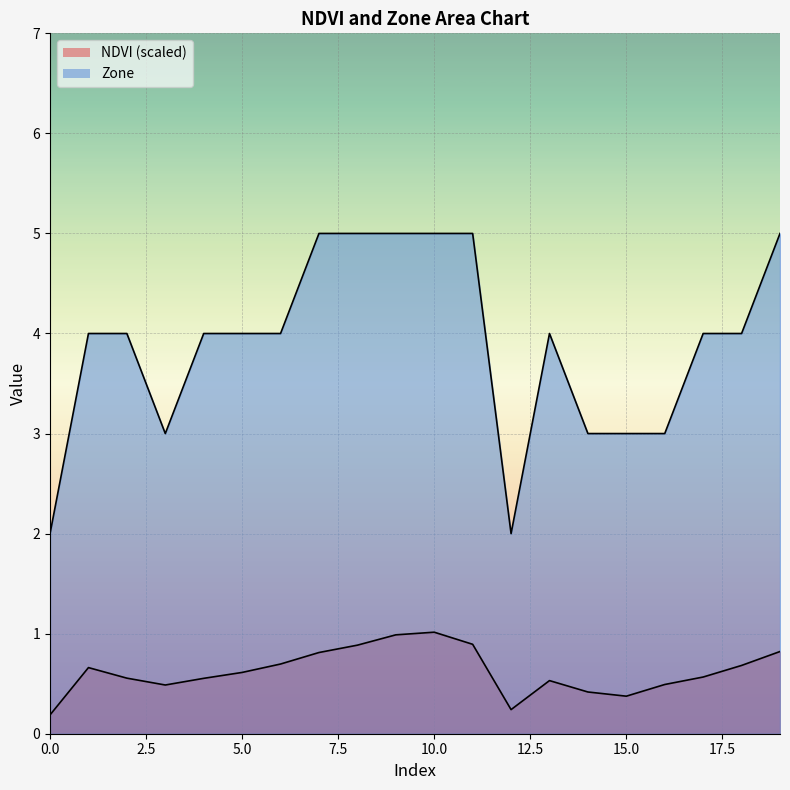

Is it true that Zone equals 2.1 at 4?

False